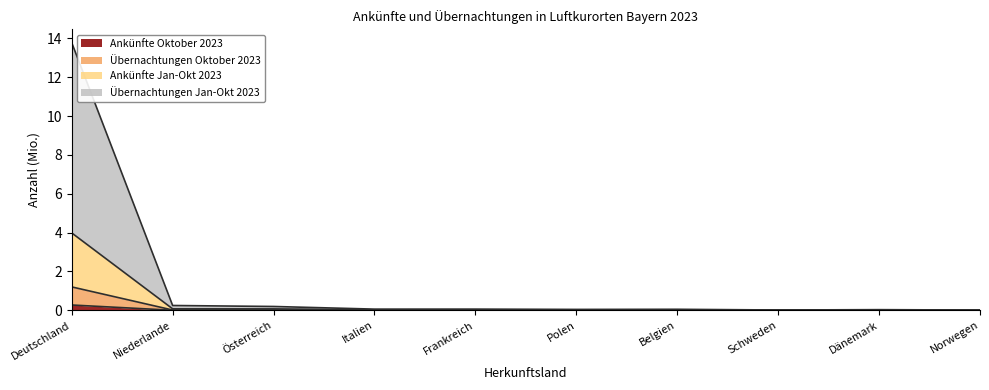

What are all the series names shown in the legend?

Ankünfte Oktober 2023, Übernachtungen Oktober 2023, Ankünfte Jan-Okt 2023, Übernachtungen Jan-Okt 2023